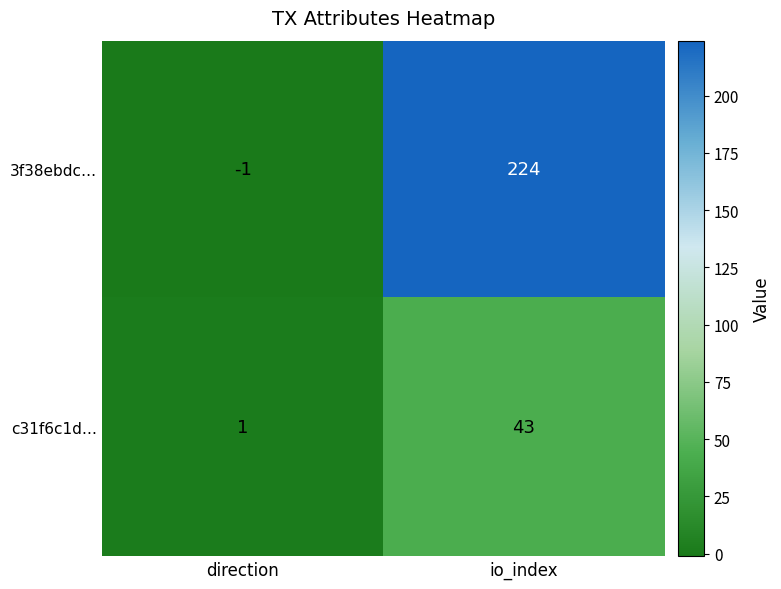

At which label is 3f38ebdc… closest to 111?

direction